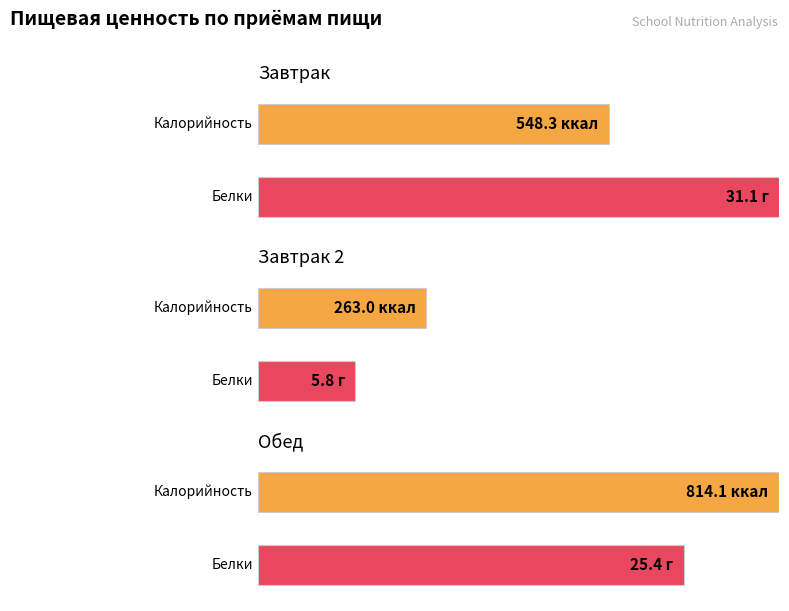

What is the value of the Углеводы bar at the 1st from the left?

75.0